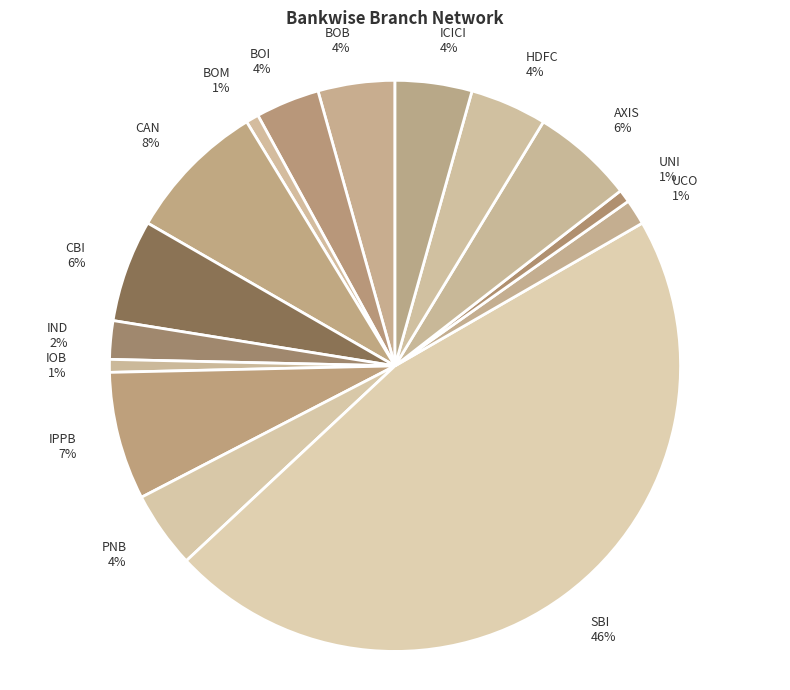

Count the number of slices in the pie.

15